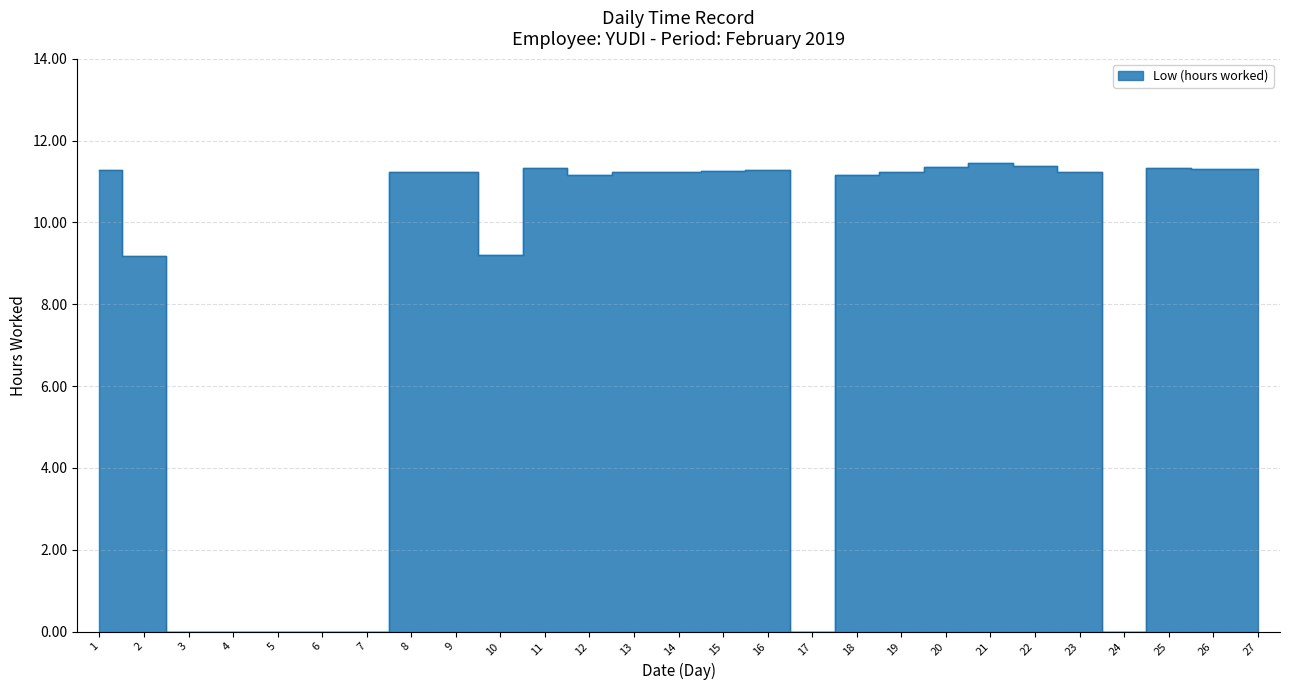

List the labels in order of value, largest first.

21, 22, 20, 11, 25, 26, 27, 1, 16, 15, 13, 19, 8, 9, 14, 23, 12, 18, 10, 2, 3, 4, 5, 6, 7, 17, 24